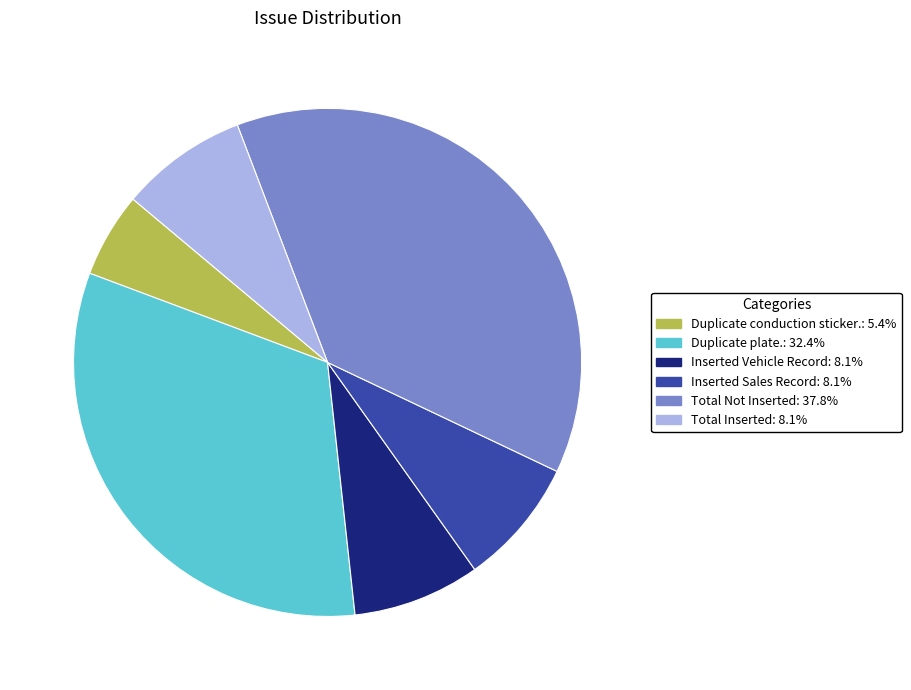

Count the number of slices in the pie.

6